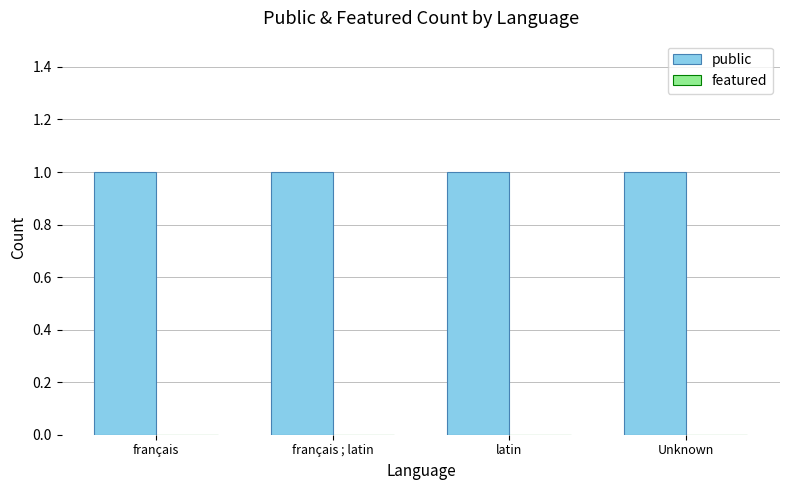

What is the label of the 2nd bar from the left?

français ; latin